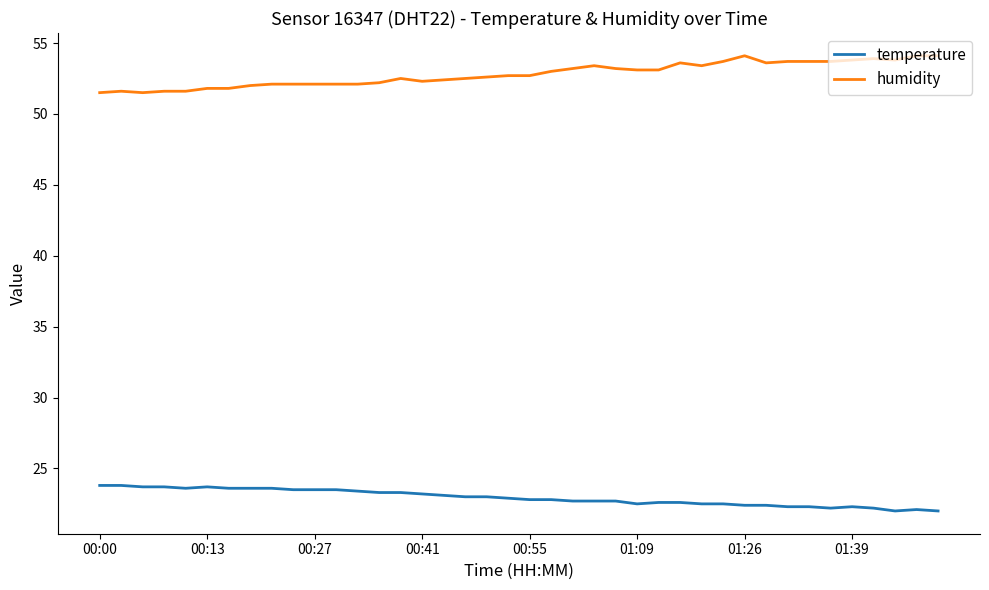

True or false: temperature has more than 0 interior local peaks.

True